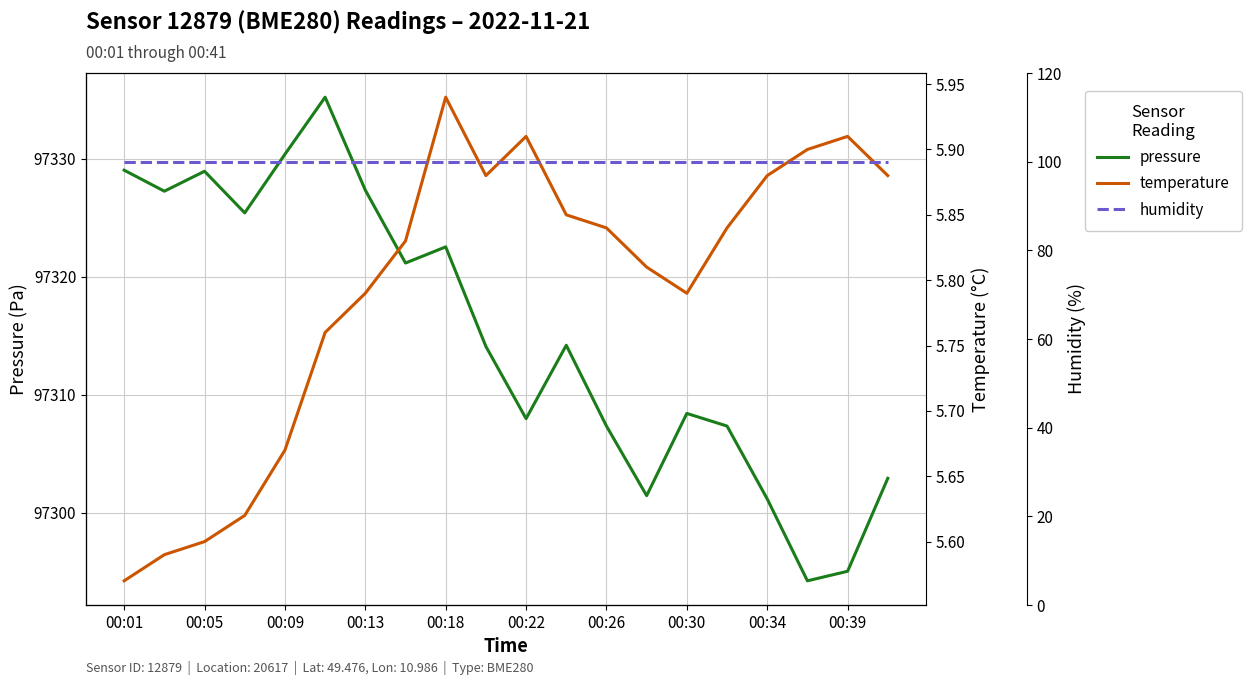

What is the highest value of the pressure series?

97335.2